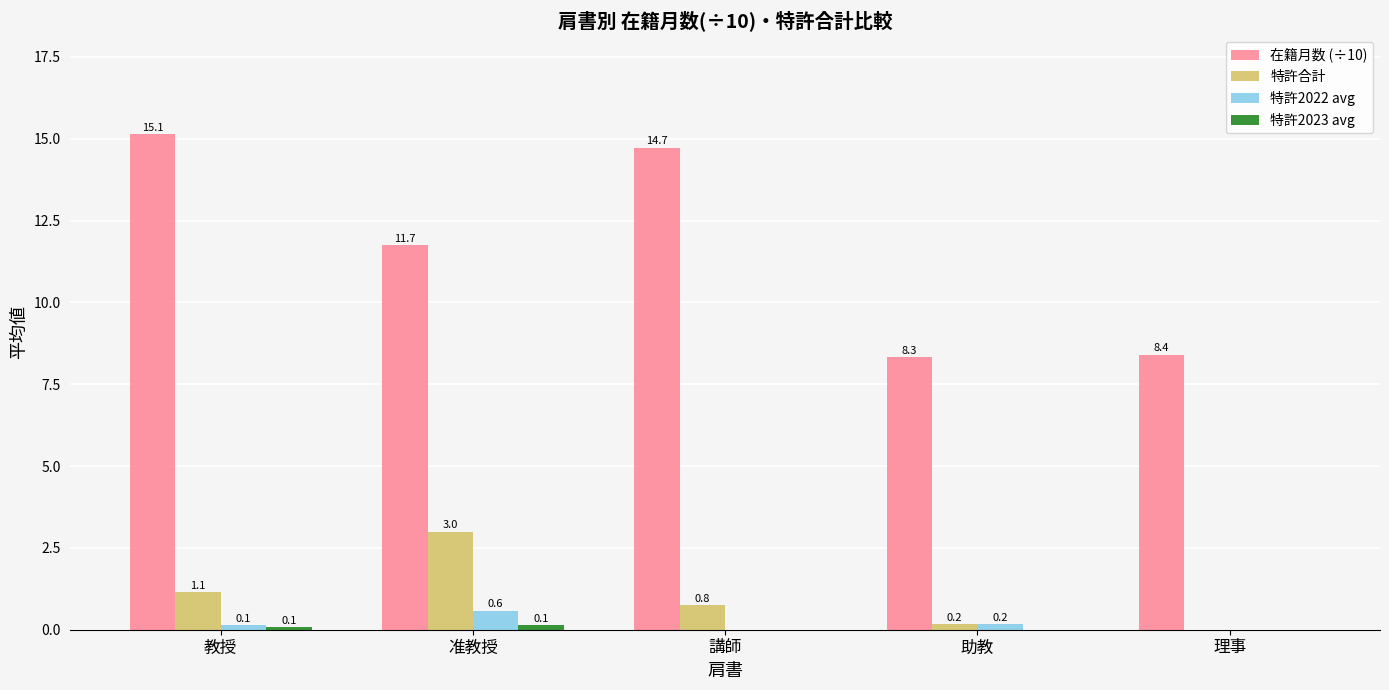

Does the chart contain stacked bars?

No